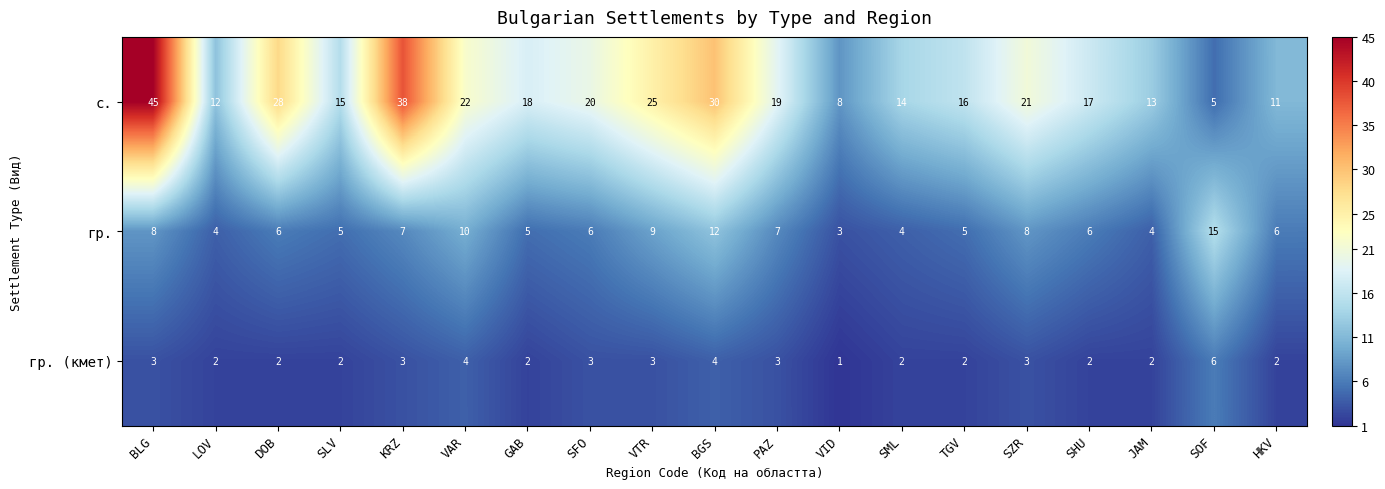

What is the difference between the maximum and second lowest values in the гр. (кмет) series?

4